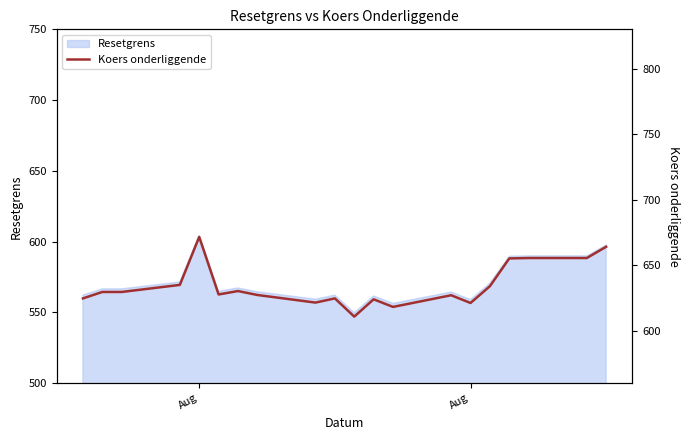

What is the difference between the maximum and minimum values?

60.8